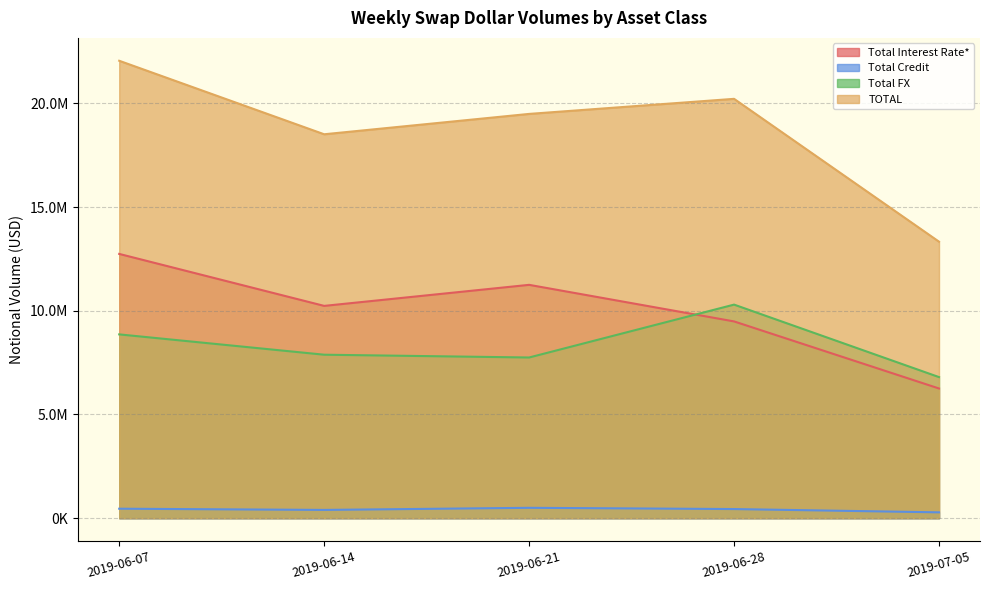

In Total Interest Rate*, how many points are lower than both neighbors (excluding endpoints)?

1